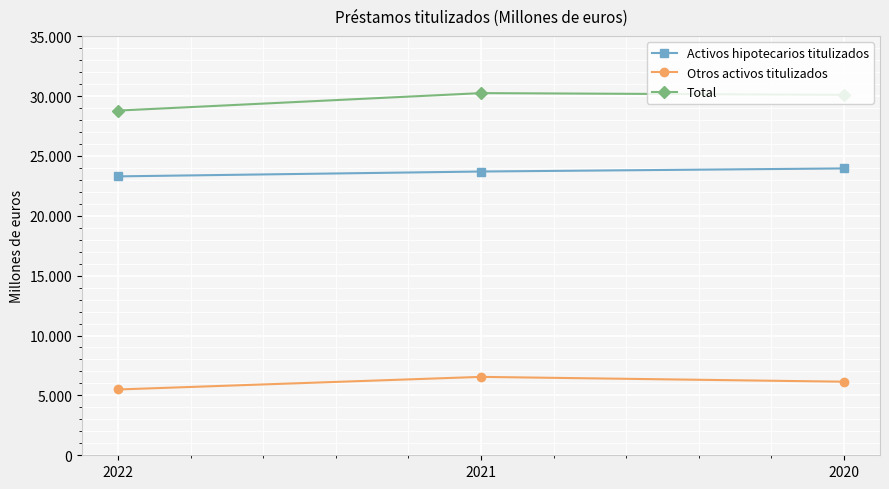

Reading left to right, extract all data points from this chart.

Activos hipotecarios titulizados: 2022=23290	2021=23695	2020=23953
Otros activos titulizados: 2022=5495	2021=6547	2020=6144
Total: 2022=28784	2021=30242	2020=30098